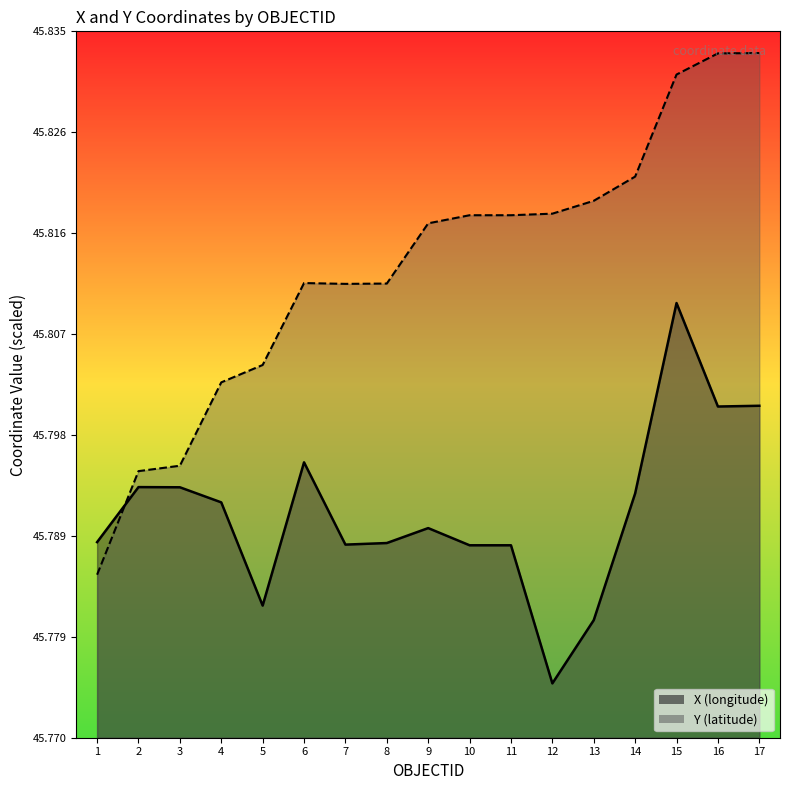

What is the maximum value for Y?

45.8